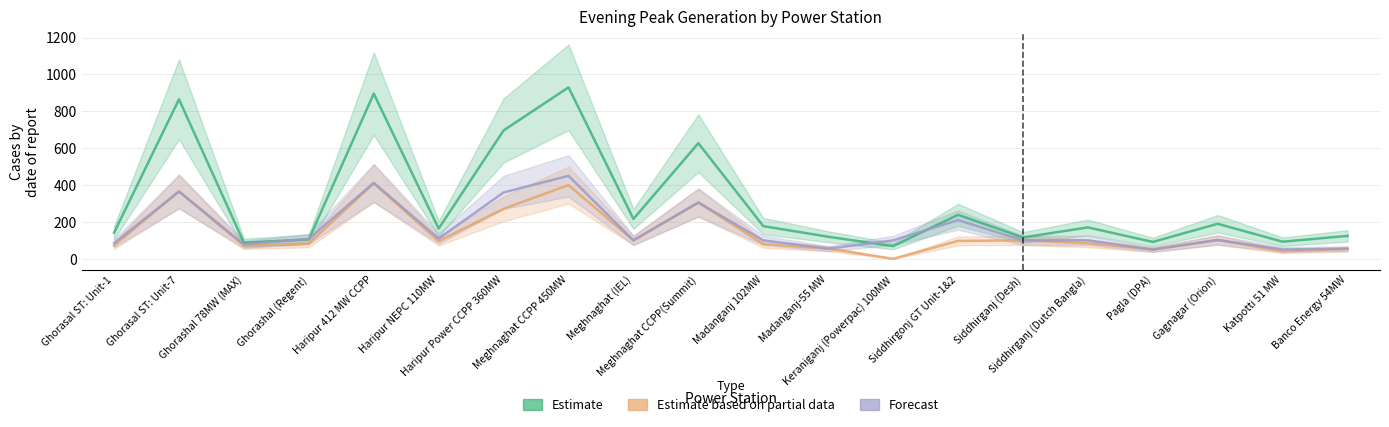

At which category is the sum across all series the highest?

Meghnaghat CCPP 450MW